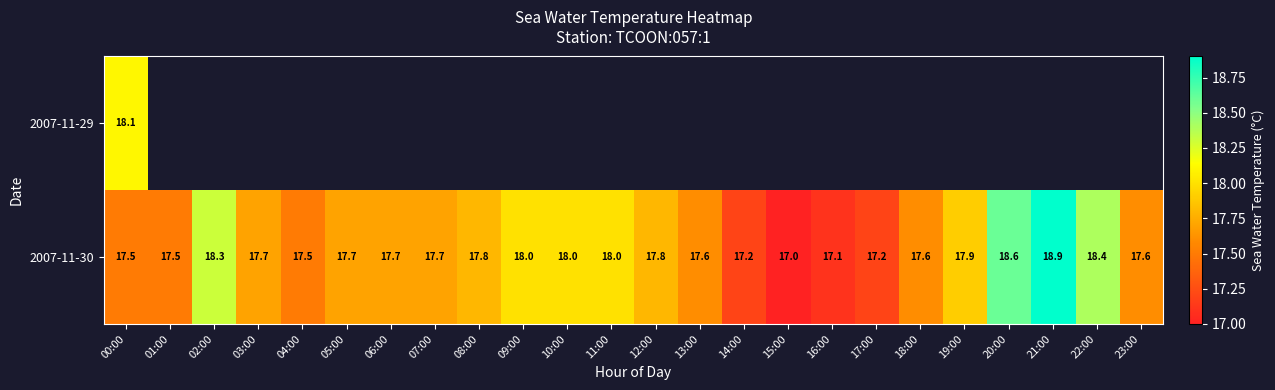

At which category does the chart reach its minimum across all series?

15:00